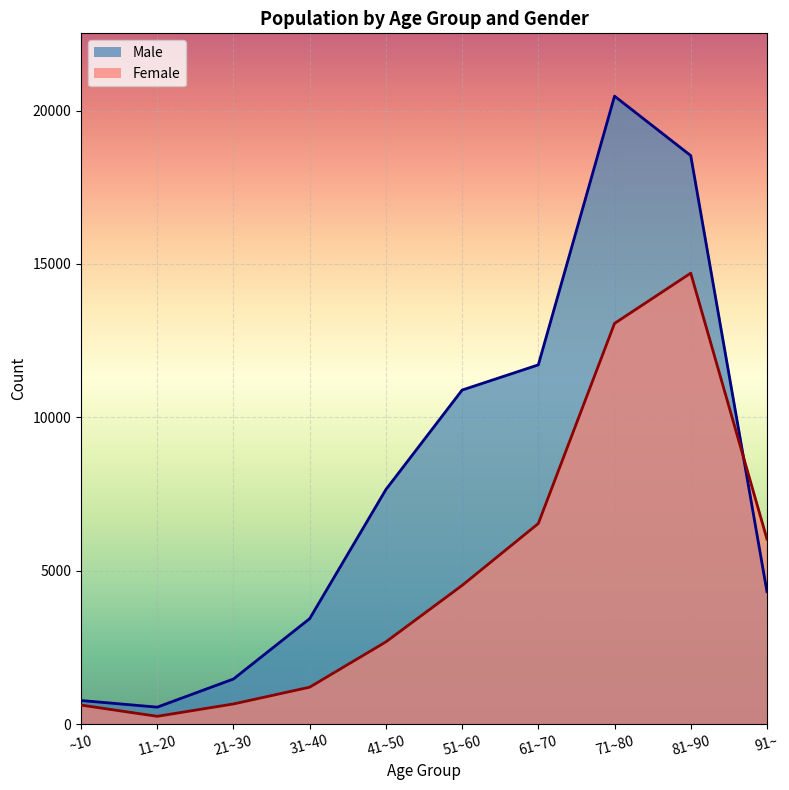

Reading right to left, list all the values displayed in this chart.

Male: 4321	18532	20470	11711	10890	7646	3439	1472	555	771
Female: 6033	14700	13062	6540	4522	2682	1205	659	256	622